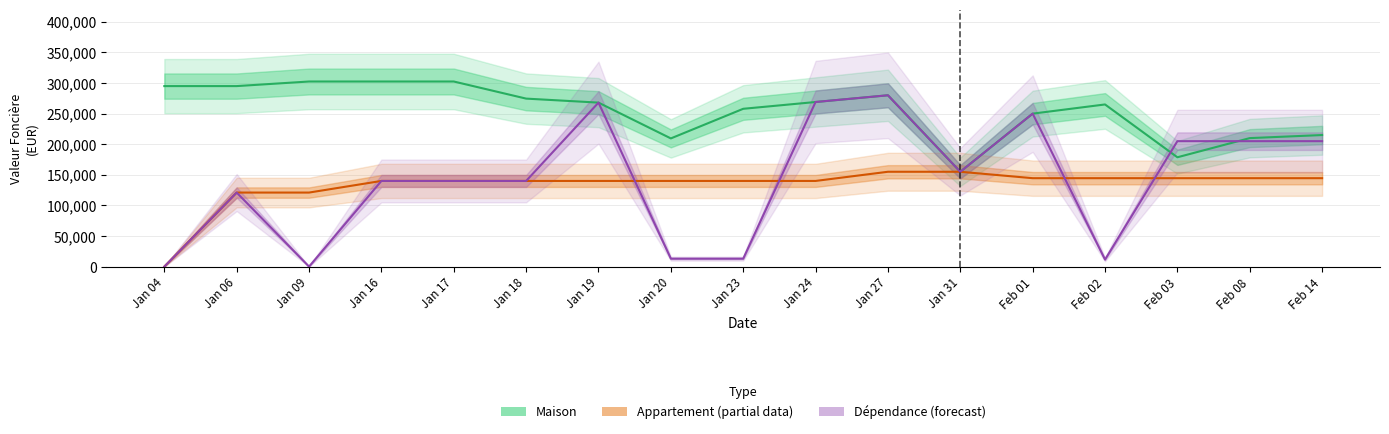

True or false: Maison (Estimate) has more than 1 interior local peaks.

True